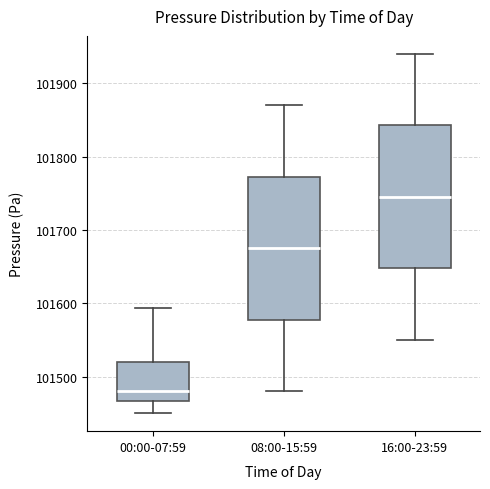

Reading left to right, read every box against the y-axis: the position of its median line, the range the box covers, and the ends of its whiskers. The values are not printed on the chart, so give them approximately, as read against the axis.

00:00-07:59: median 101480, box 101470 to 101520, whiskers 101450 to 101590
08:00-15:59: median 101680, box 101580 to 101770, whiskers 101480 to 101870
16:00-23:59: median 101750, box 101650 to 101840, whiskers 101550 to 101940